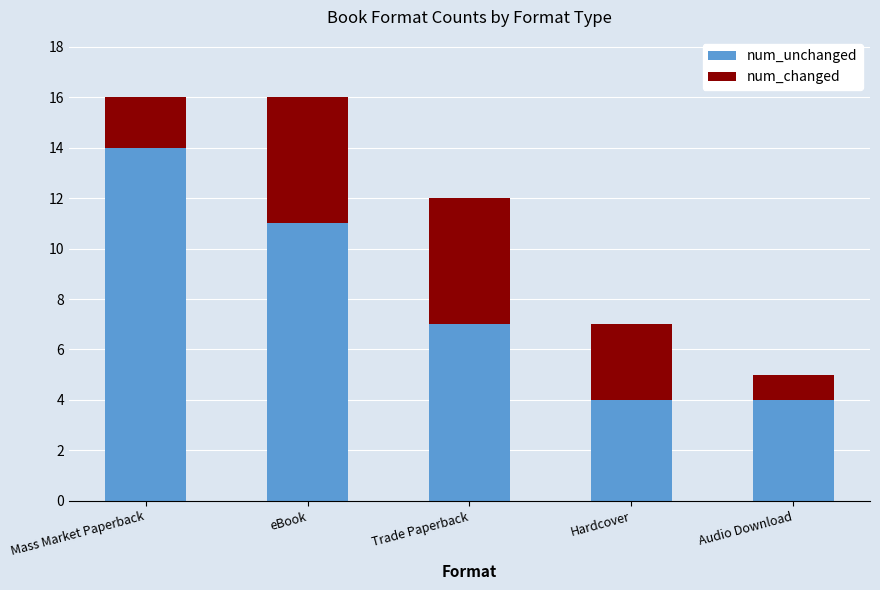

How many series are shown in this chart?

2